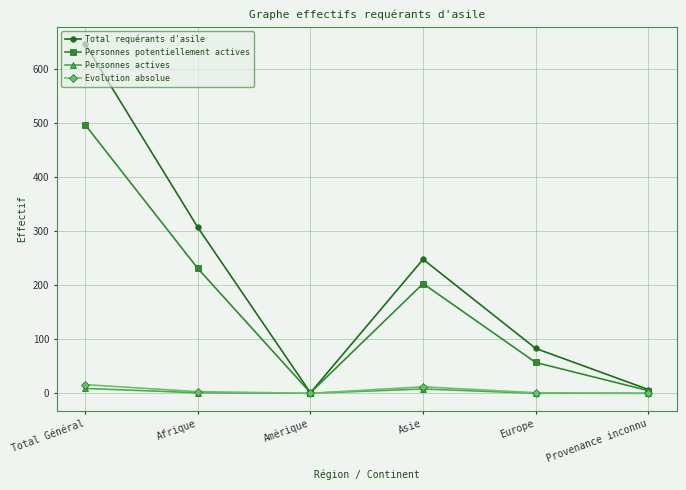

Where does the Evolution absolue series first go above 3?

Total Général